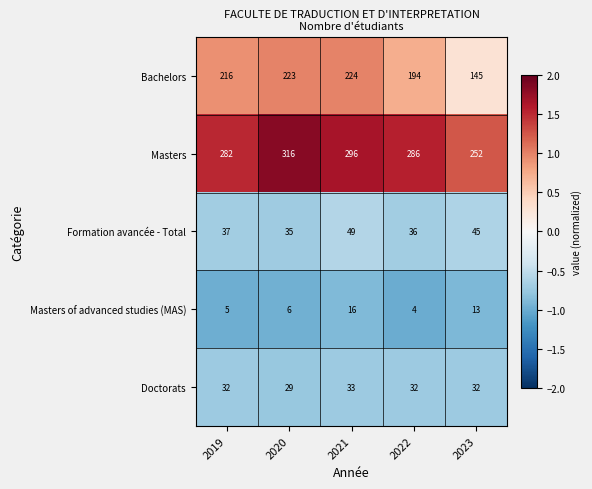

Which series has the largest total across all categories?

Masters